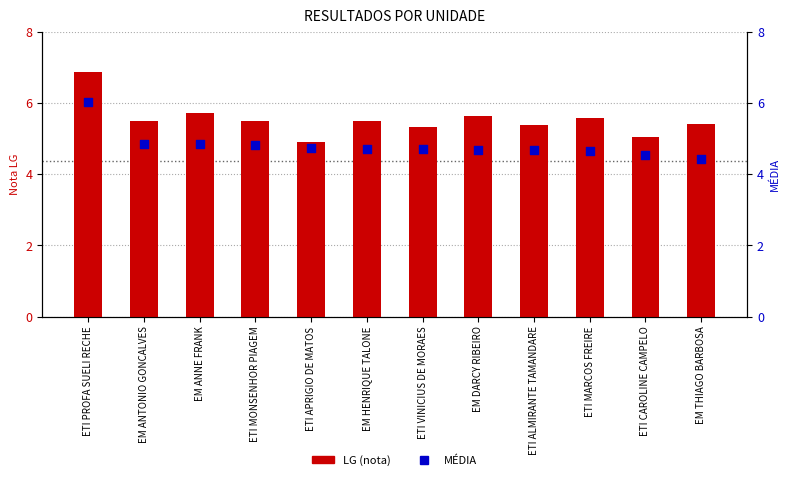

At how many categories does at least one series exceed 6?

1